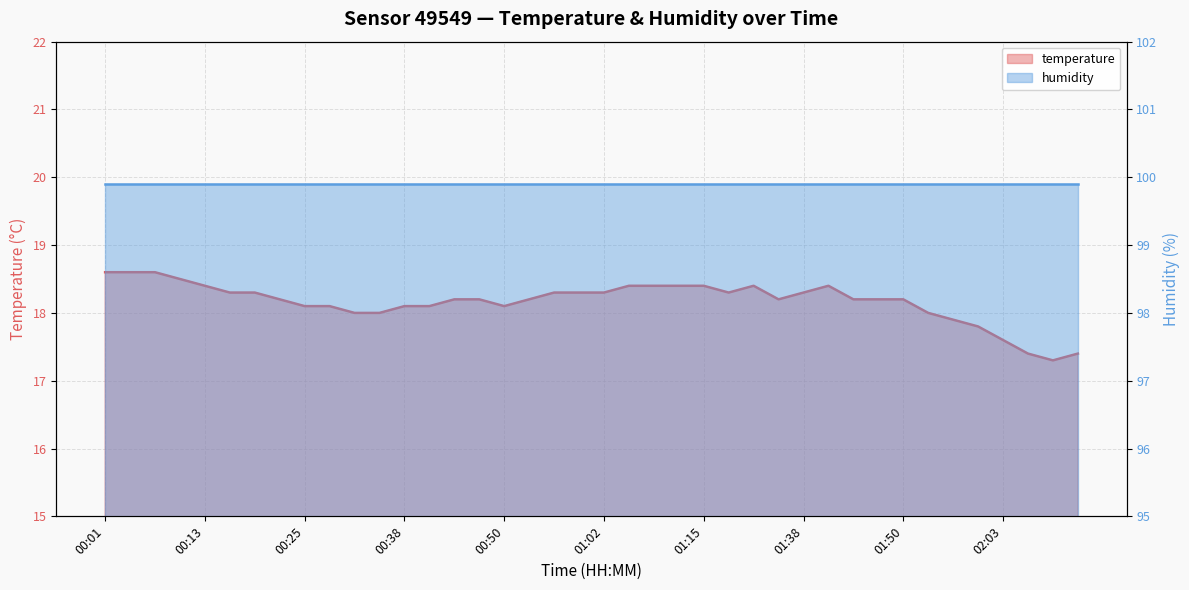

What is the label of the 14th point from the right?

01:32